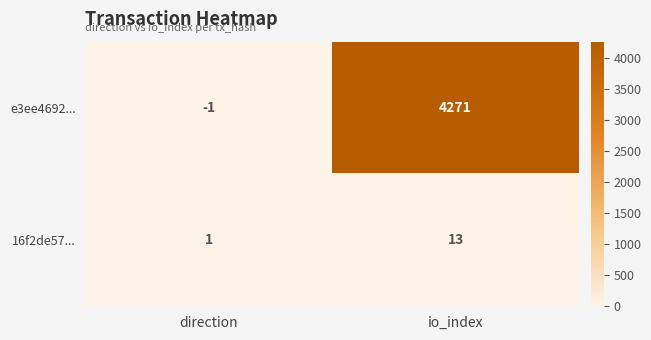

At how many categories does at least one series exceed 4267?

1